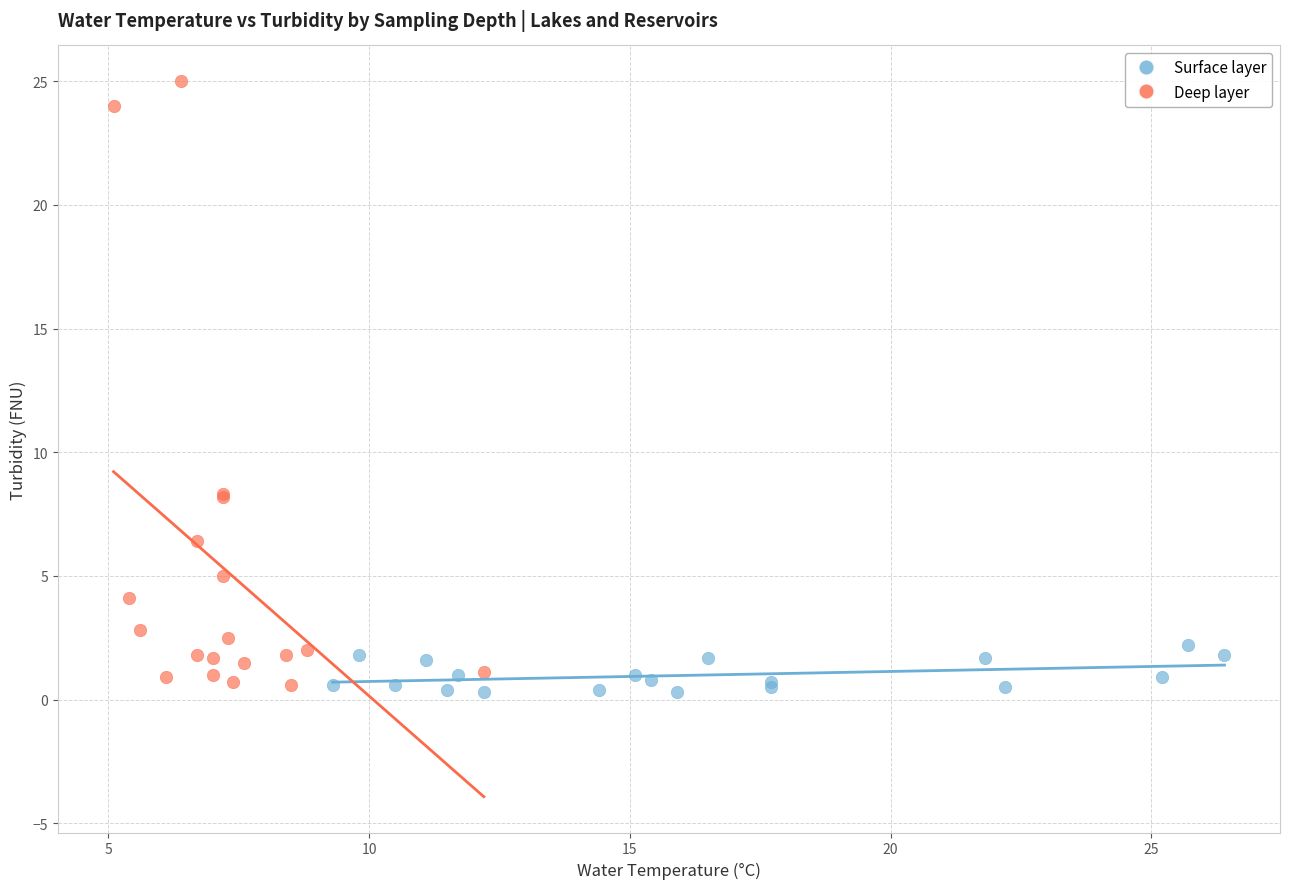

Which series contains the highest Y value?

Deep layer